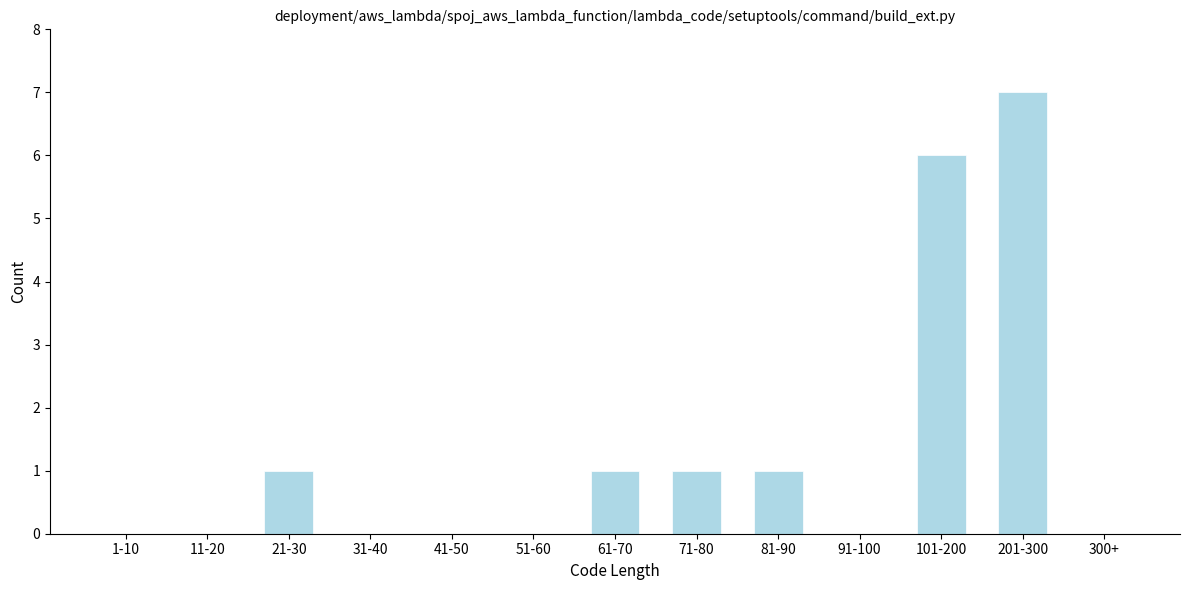

Reading left to right, list all the values displayed in this chart.

1-10=0	11-20=0	21-30=1	31-40=0	41-50=0	51-60=0	61-70=1	71-80=1	81-90=1	91-100=0	101-200=6	201-300=7	300+=0